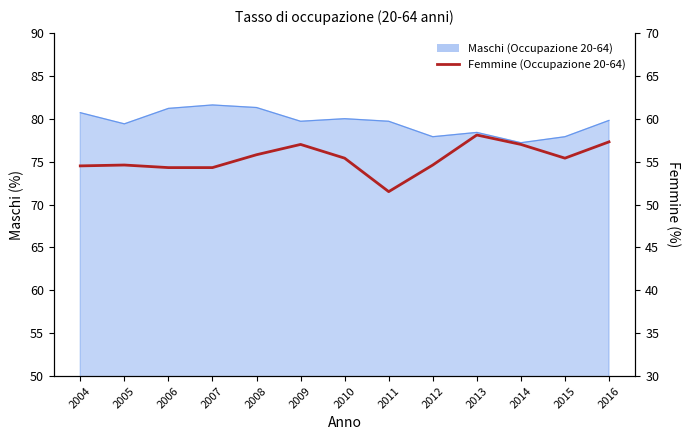

The value at 2007 is 74.4. True or false?

False